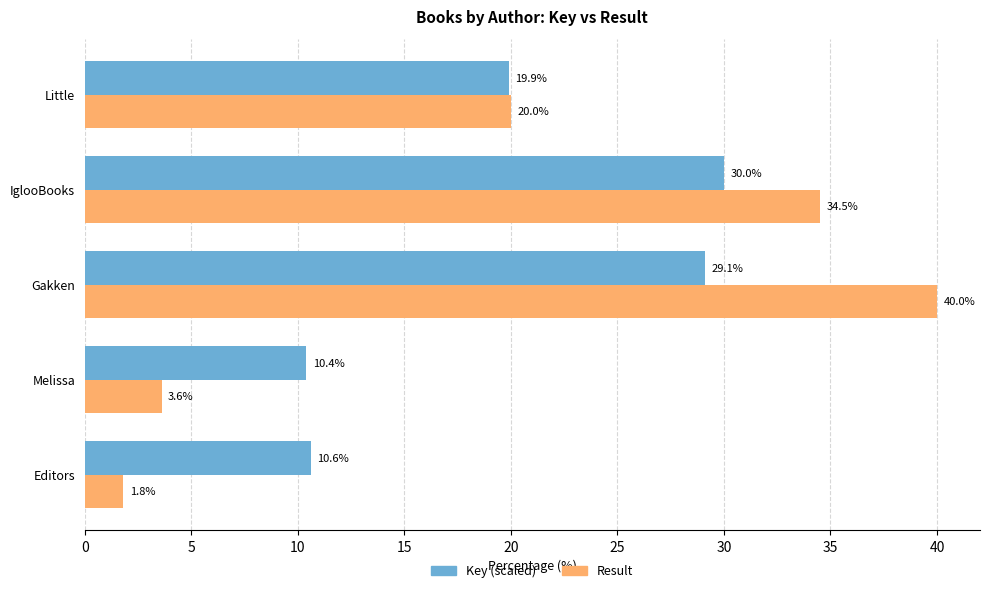

The Result series shows 53.5 at IglooBooks. True or false?

False